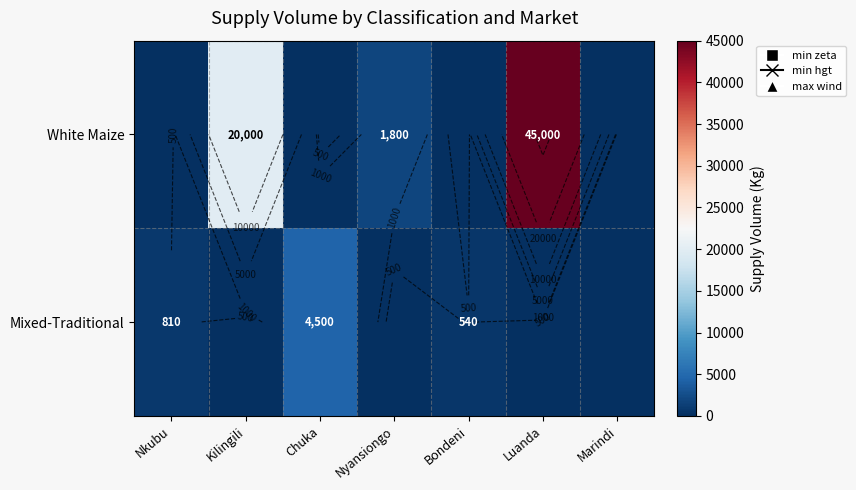

What is the total value across all series at Chuka?

4500